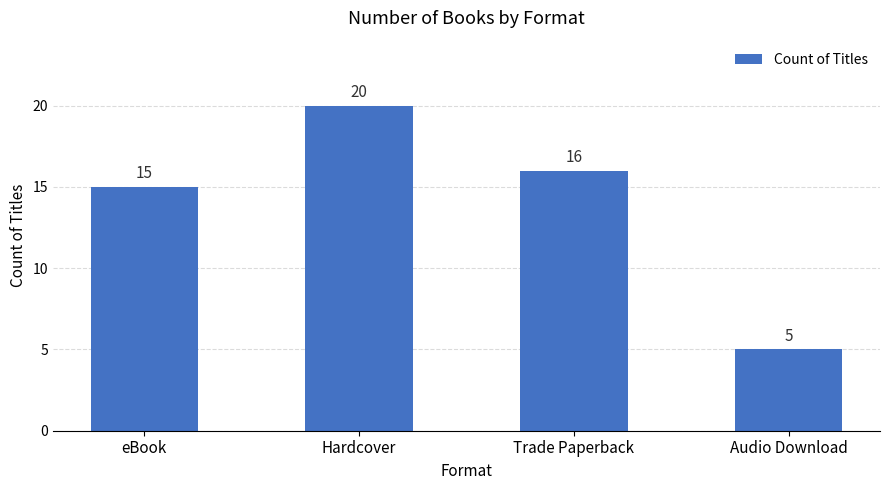

How many distinct data groups are displayed?

1